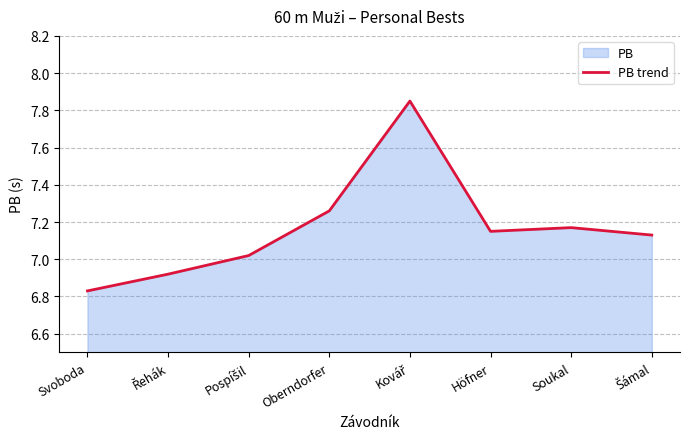

What is the label of the 1st point from the right?

Šámal